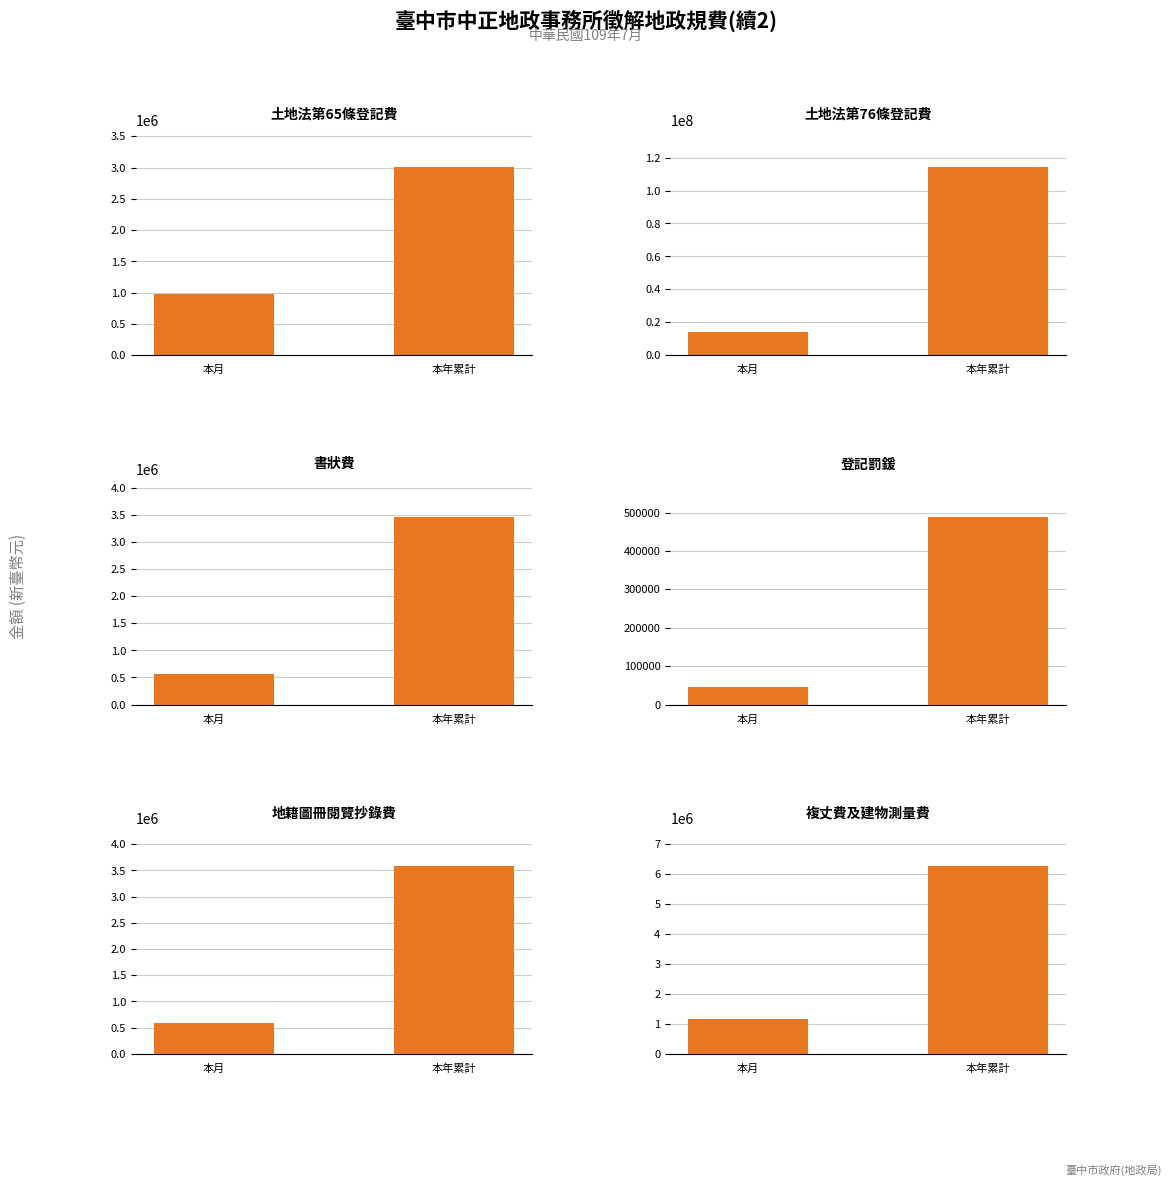

What are all the series names shown in the legend?

土地法第65條登記費, 土地法第76條登記費, 書狀費, 登記罰鍰, 地籍圖冊閱覽抄錄費, 複丈費及建物測量費